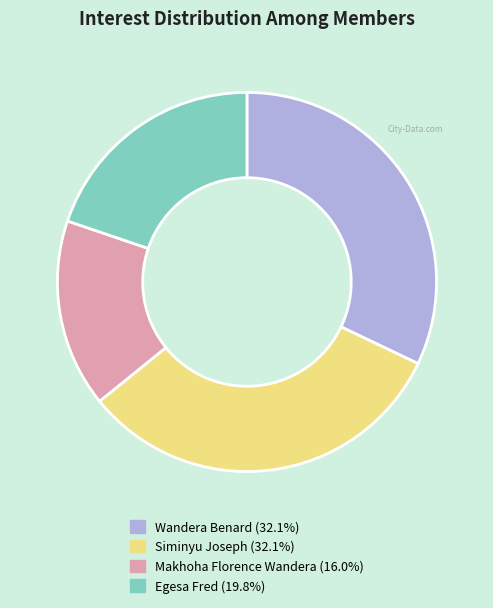

Is Siminyu Joseph the majority of the pie?

No